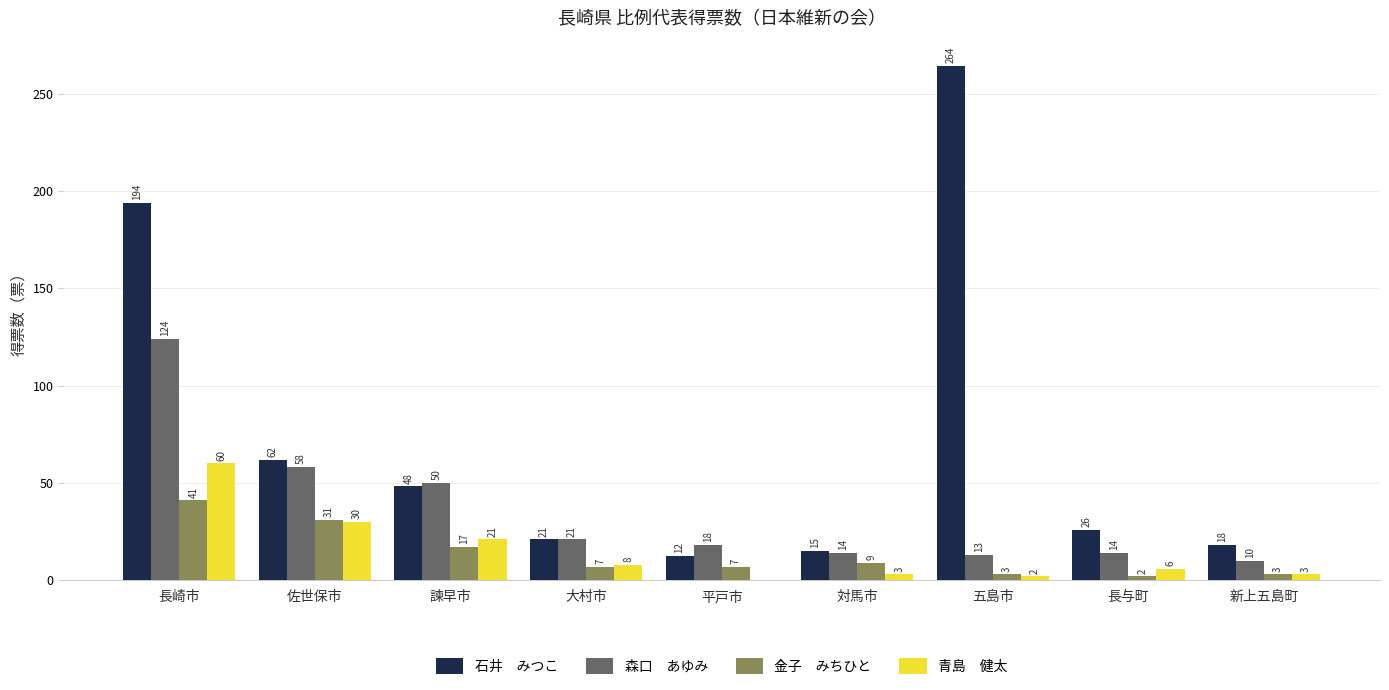

At which category is the sum across all series the highest?

長崎市